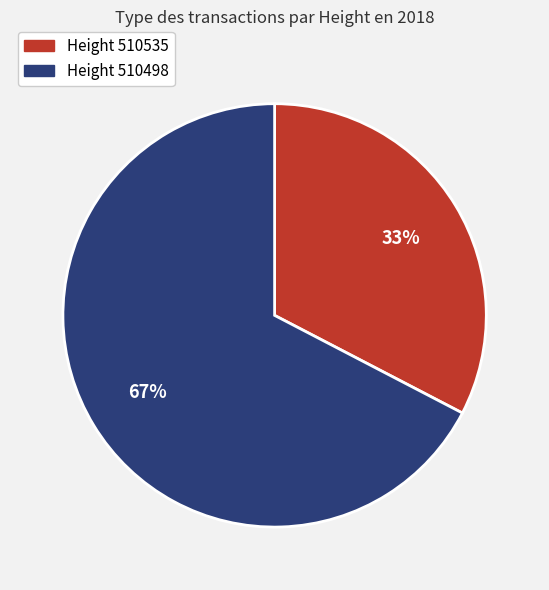

Is there any slice that represents more than half of the pie?

Yes